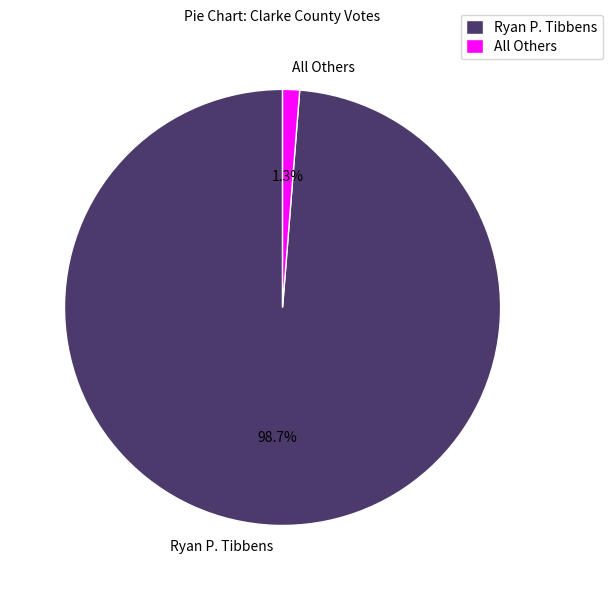

Count the number of slices in the pie.

2